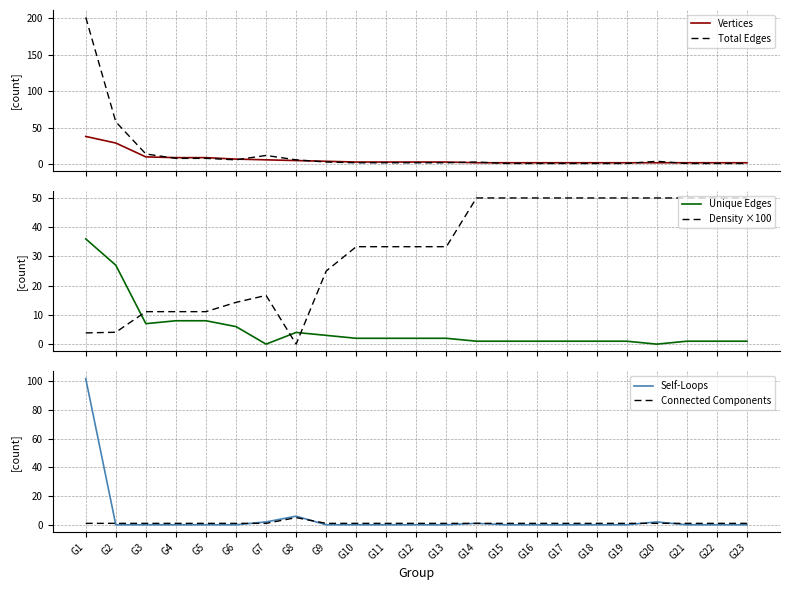

Is the value of Vertices at G10 greater than the value of Self-Loops at G15?

Yes